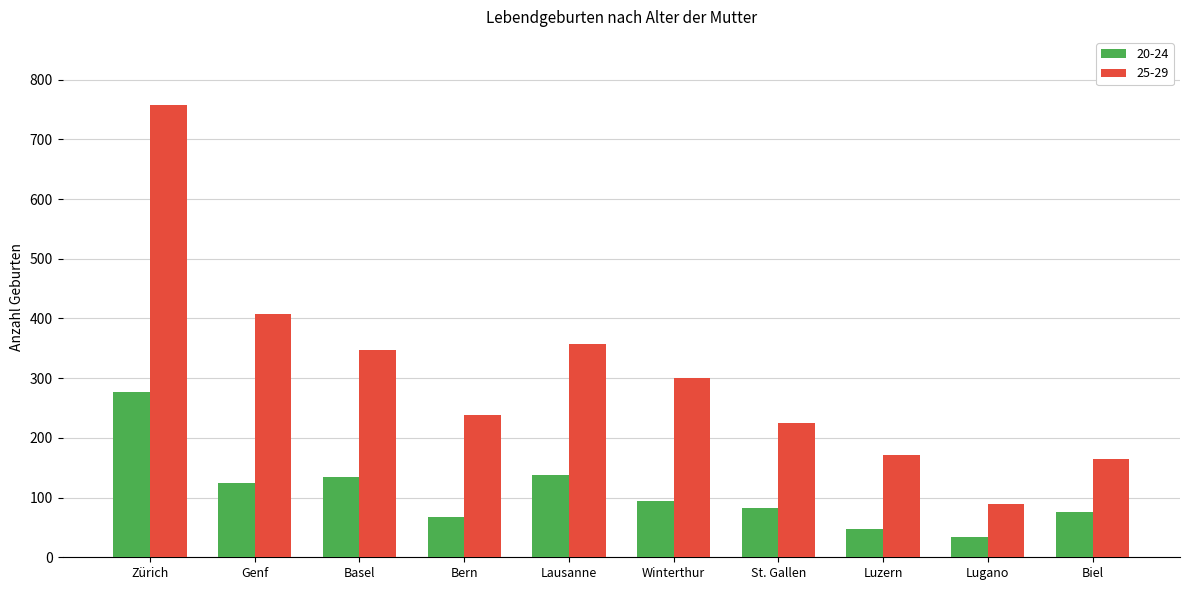

How many bars are there in each group?

2